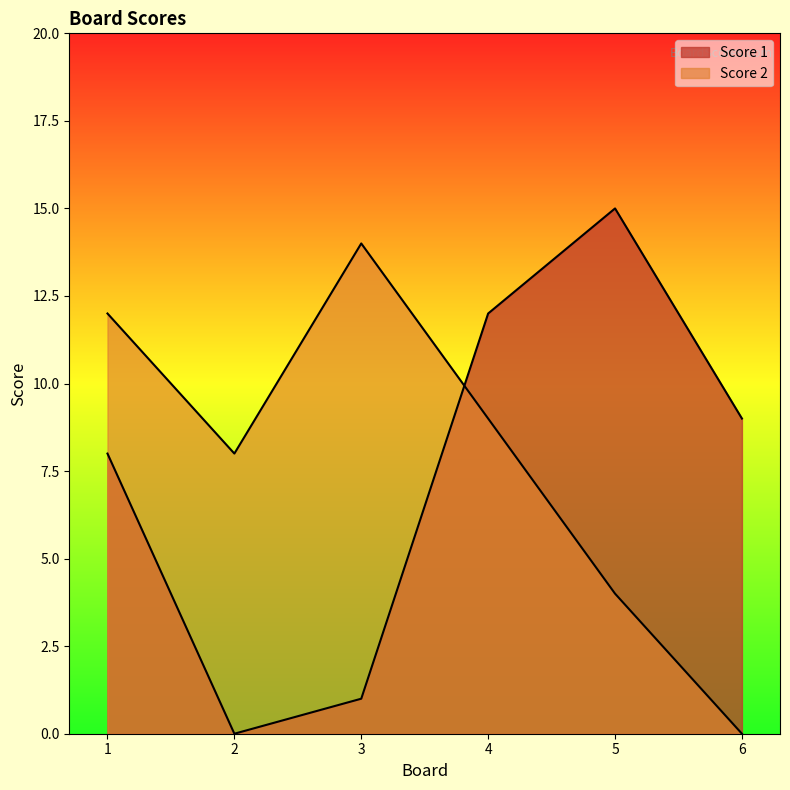

True or false: Score 1 has more than 0 points higher than both neighbors.

True